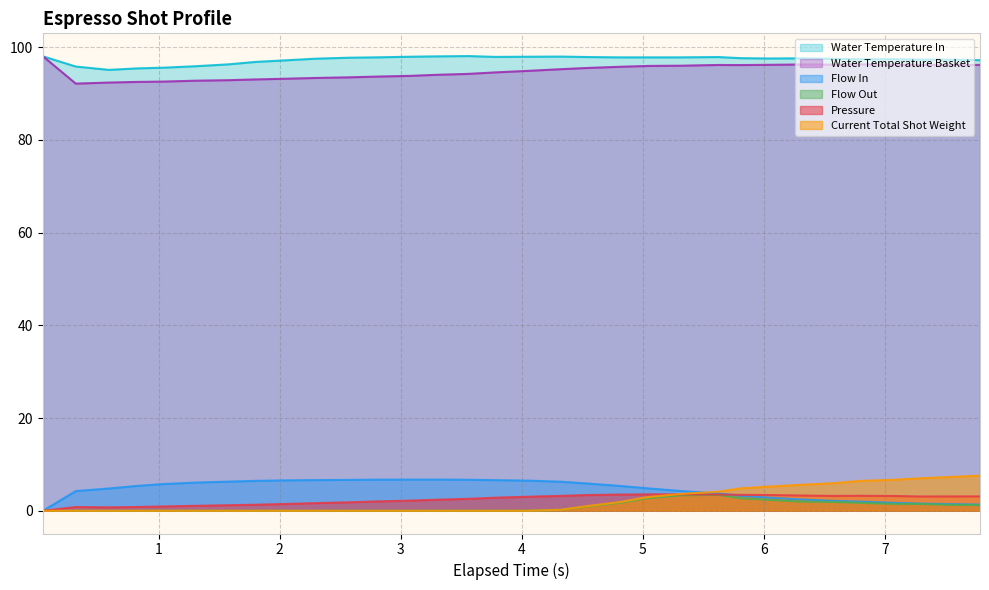

How many lines are shown in the chart?

6